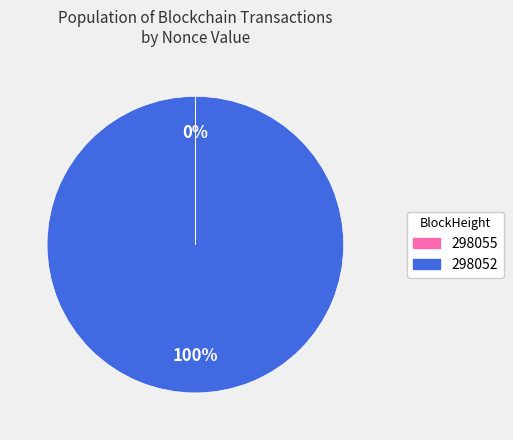

To the nearest percent, what portion does 298052 represent?

100%